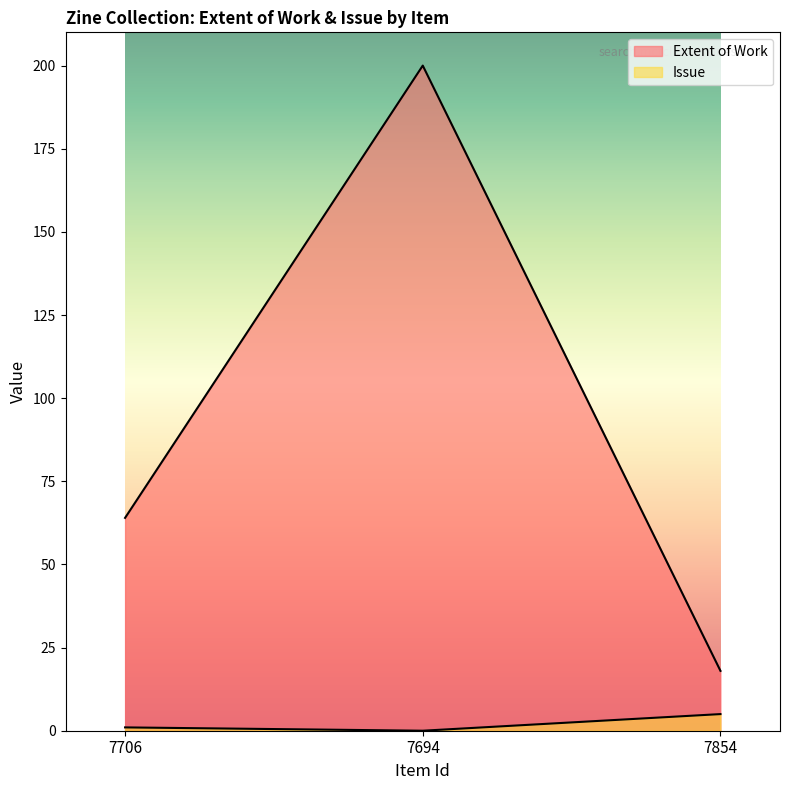

Is the value of Extent of Work at 7706 greater than the value of Issue at 7694?

Yes